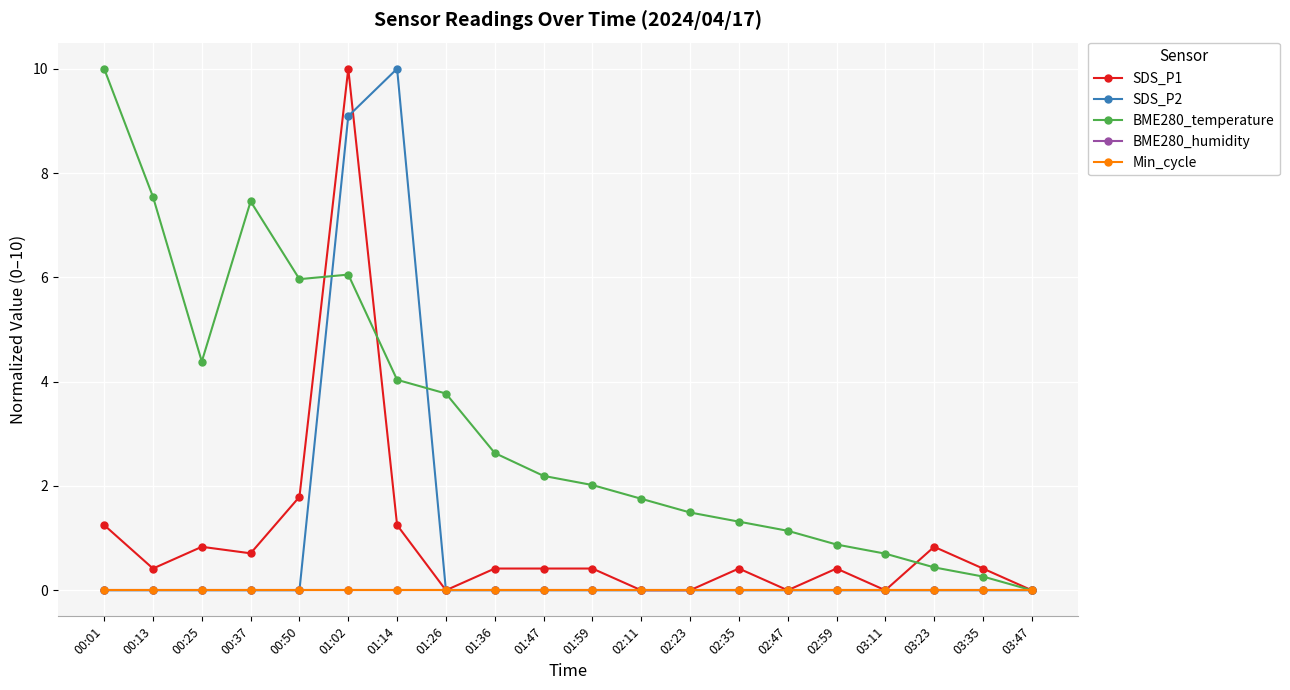

Is this an area chart (filled region under the line)?

No